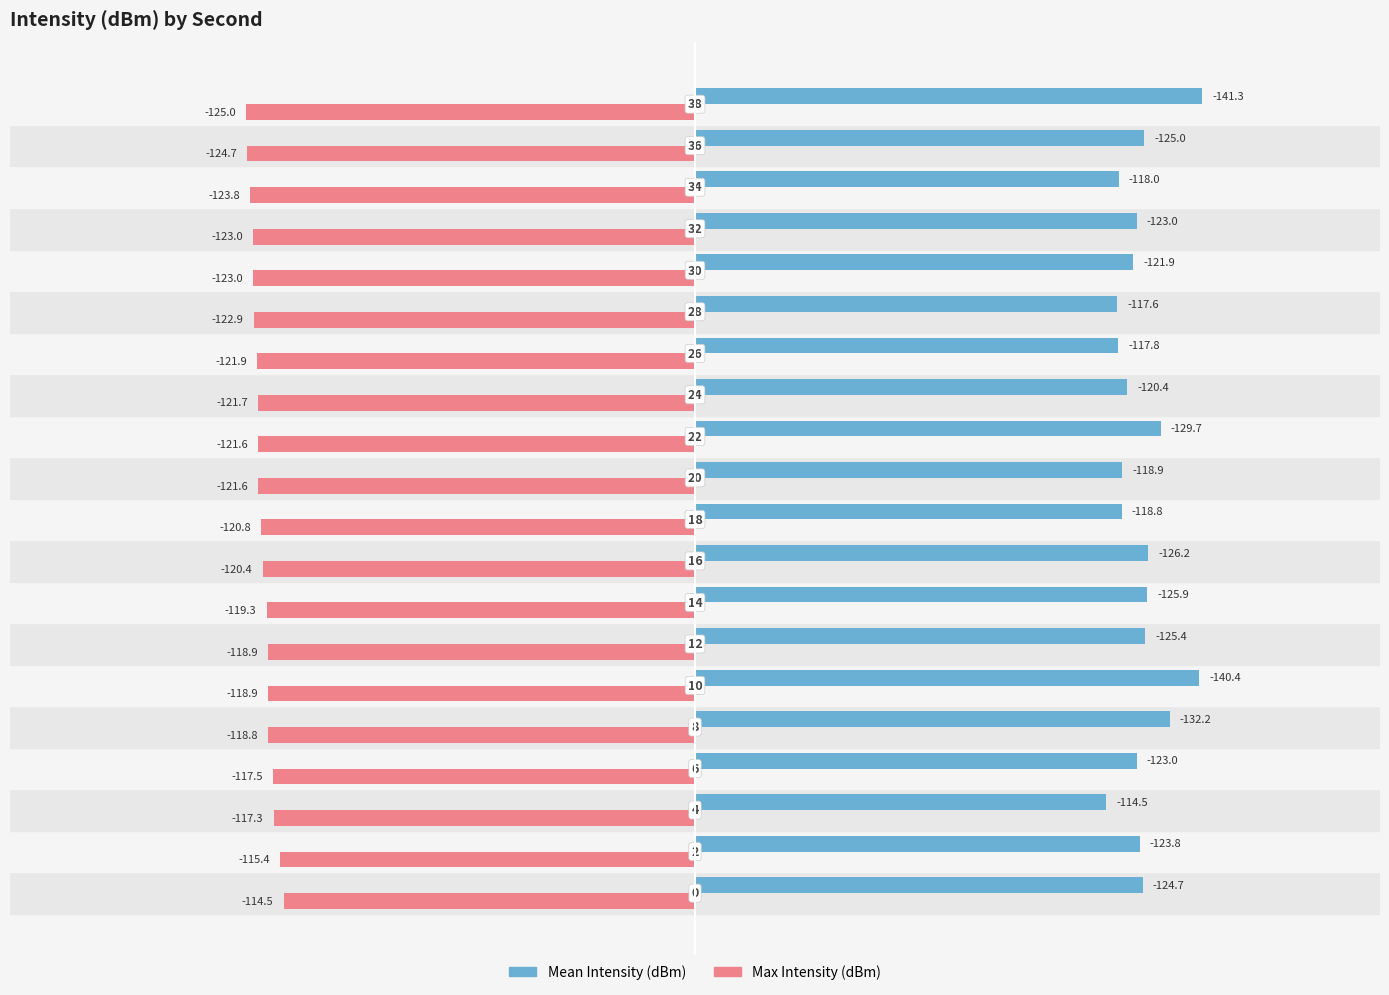

Which series has the widest spread of values?

Mean Intensity (dBm)